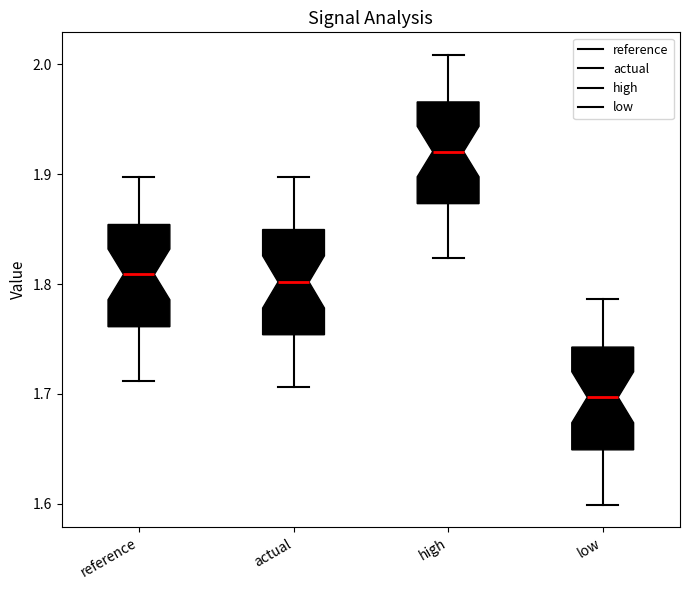

Reading left to right, transcribe this box plot: for each box, give where its median line is, the range the box spans, and where its two whiskers end, as read against the y-axis. The values are not printed on the chart, so give them approximately, as read against the axis.

reference: median 1.81, box 1.76 to 1.85, whiskers 1.71 to 1.90
actual: median 1.80, box 1.75 to 1.85, whiskers 1.71 to 1.90
high: median 1.92, box 1.87 to 1.97, whiskers 1.82 to 2.01
low: median 1.70, box 1.65 to 1.74, whiskers 1.60 to 1.79